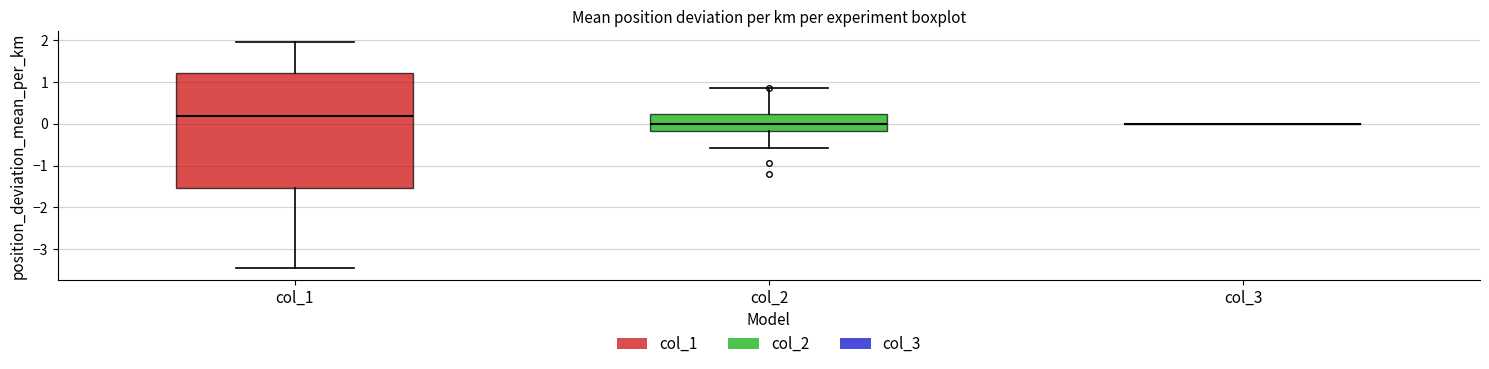

Reading left to right, transcribe this box plot: for each box, give where its median line is, the range the box spans, and where its two whiskers end, as read against the y-axis. The values are not printed on the chart, so give them approximately, as read against the axis.

col_1: median 0.2, box -1.5 to 1.2, whiskers -3.5 to 1.9
col_2: median 0.0, box -0.2 to 0.2, whiskers -0.6 to 0.8
col_3: box collapsed to a line at 0.0, whiskers 0.0 to 0.0